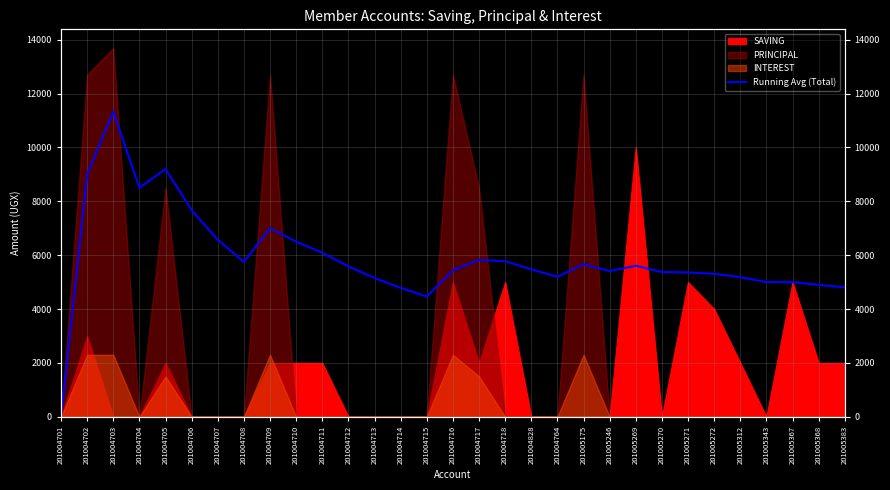

What position from the left is 201005367?

29